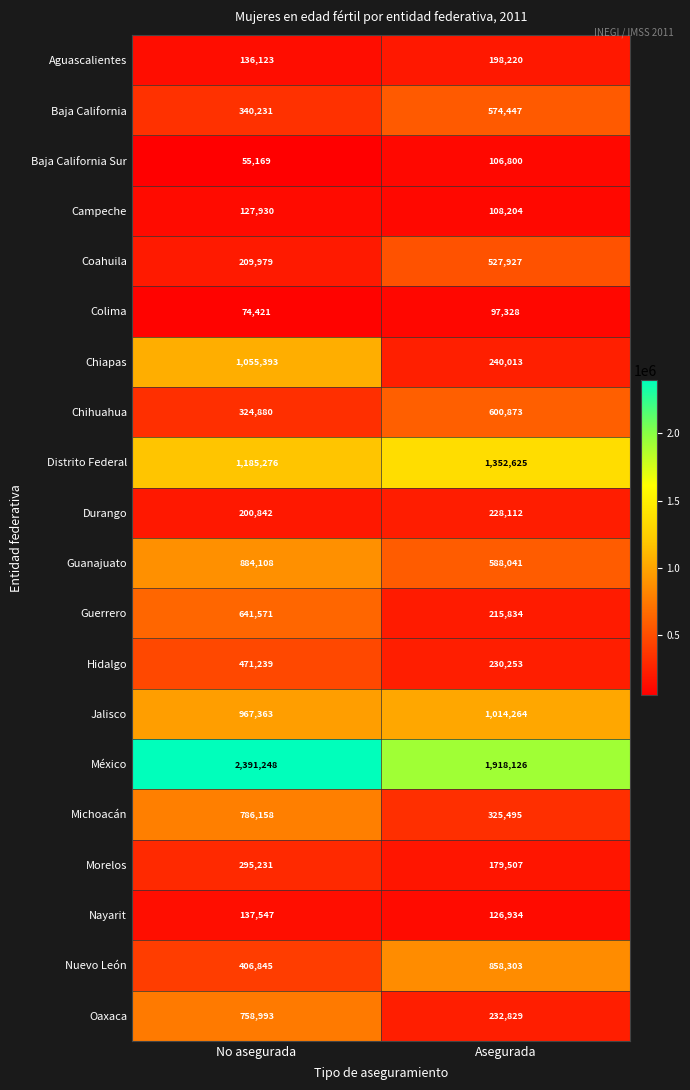

The Baja California Sur series shows 61553 at Asegurada. True or false?

False